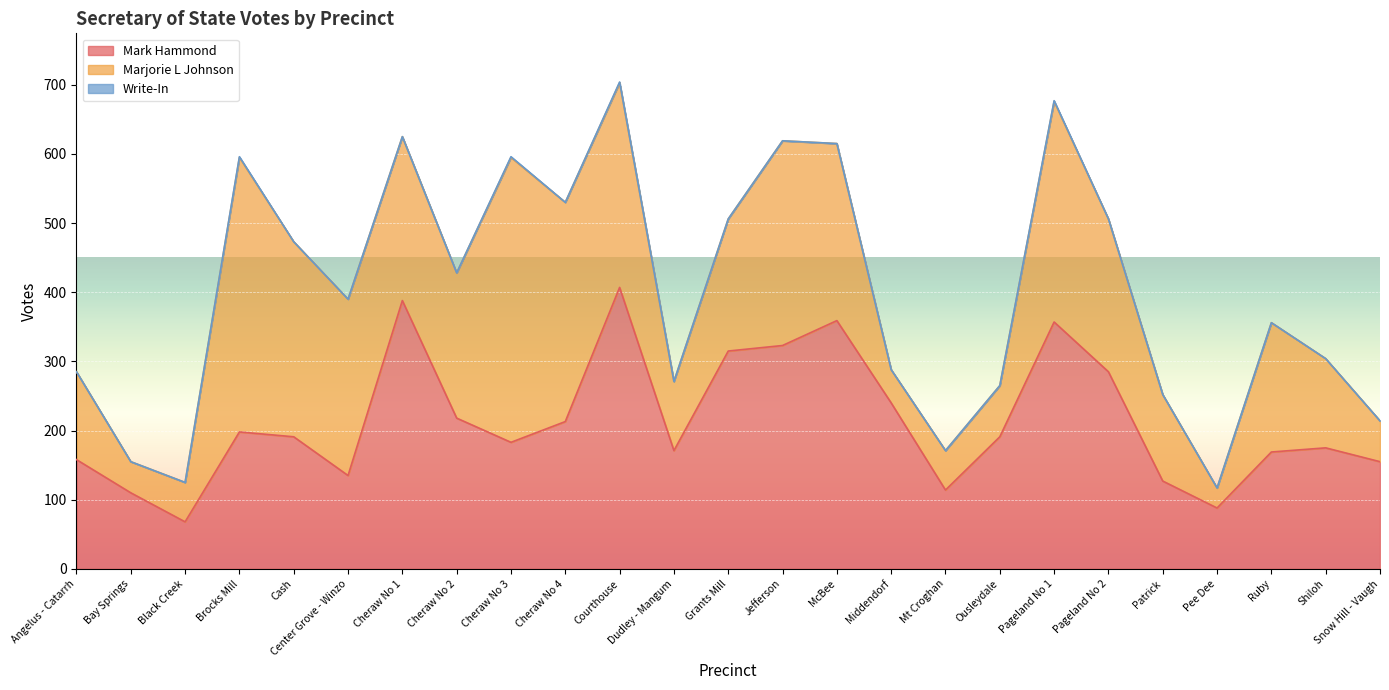

How many values in the Marjorie L Johnson series exceed 191?

12